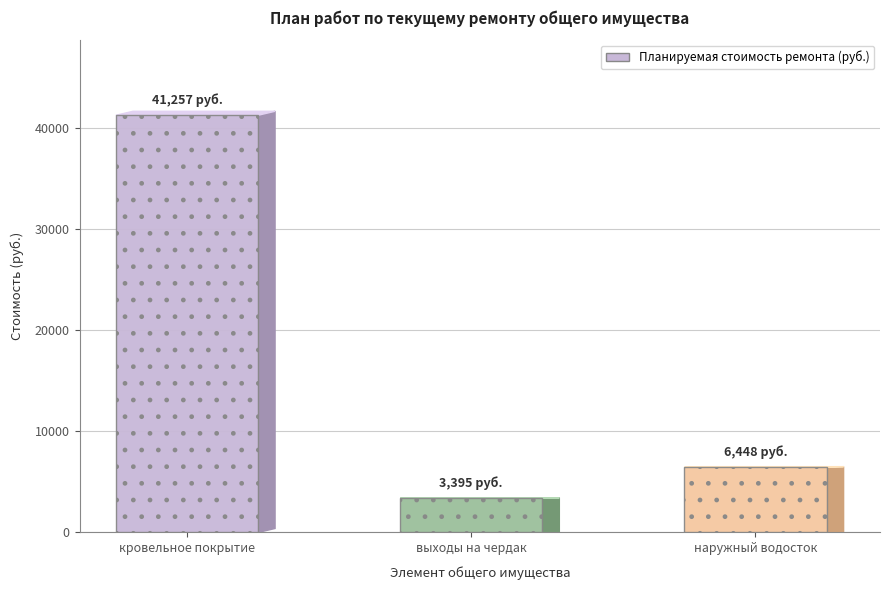

What is the value of the 2nd bar from the left?

3395.1